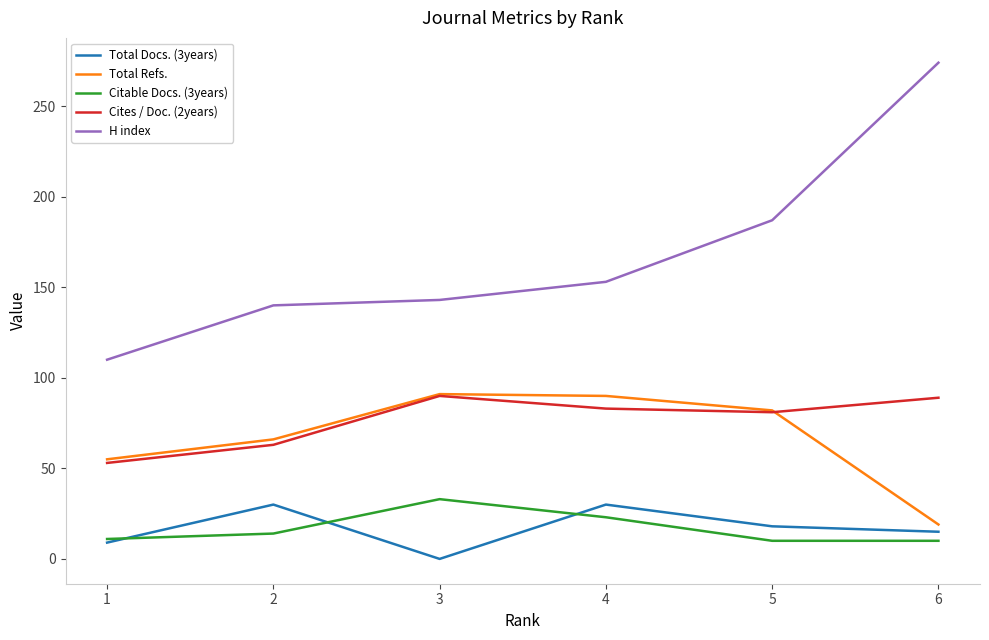

The value of H index at 5 is 187. True or false?

True